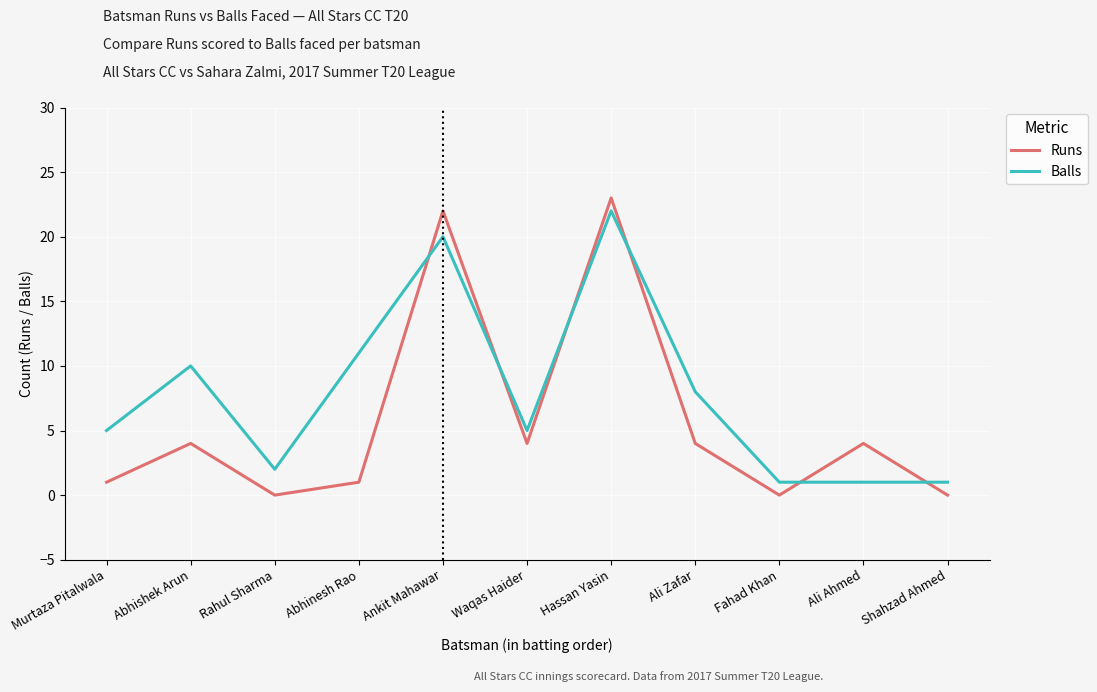

List the series in order of their overall mean, lowest first.

Runs, Balls